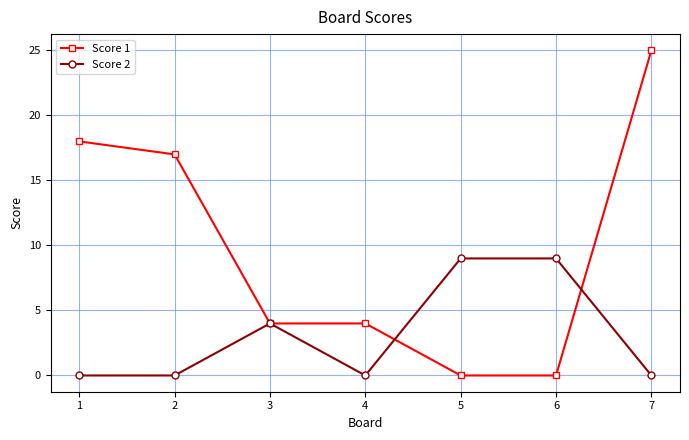

True or false: Score 1 has more than 1 interior local peaks.

False